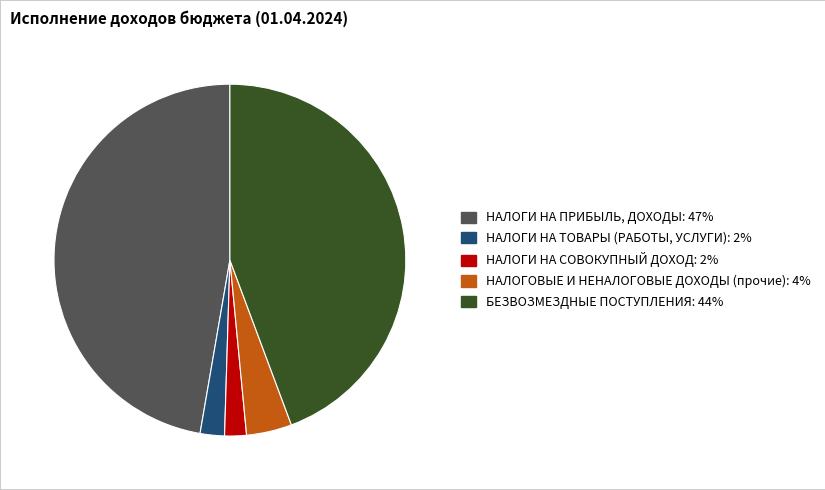

Does any single category account for the majority?

No